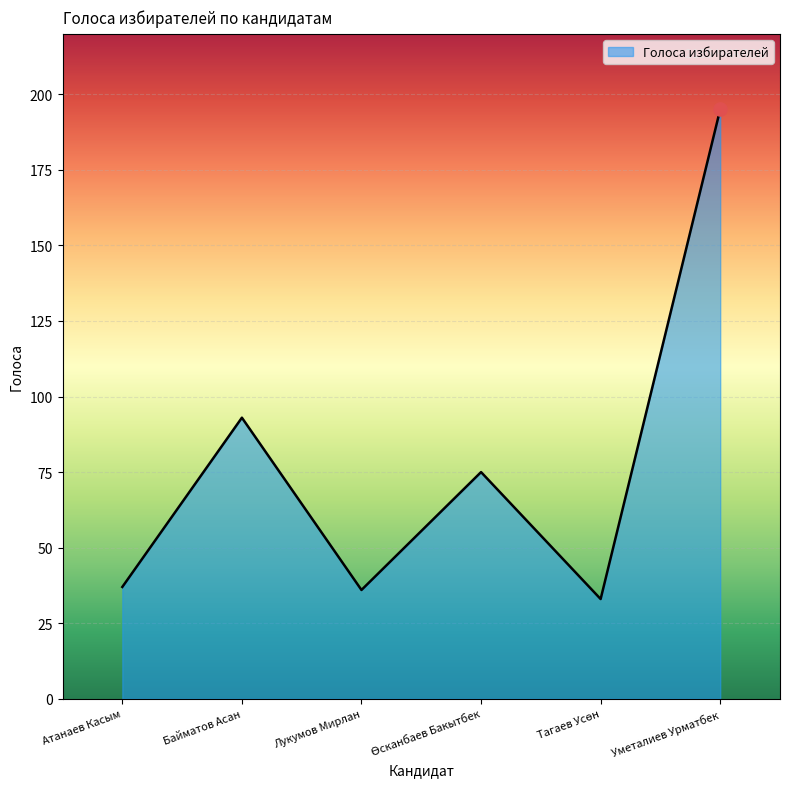

Between Лукумов Мирлан and Уметалиев Урматбек, which is larger?

Уметалиев Урматбек